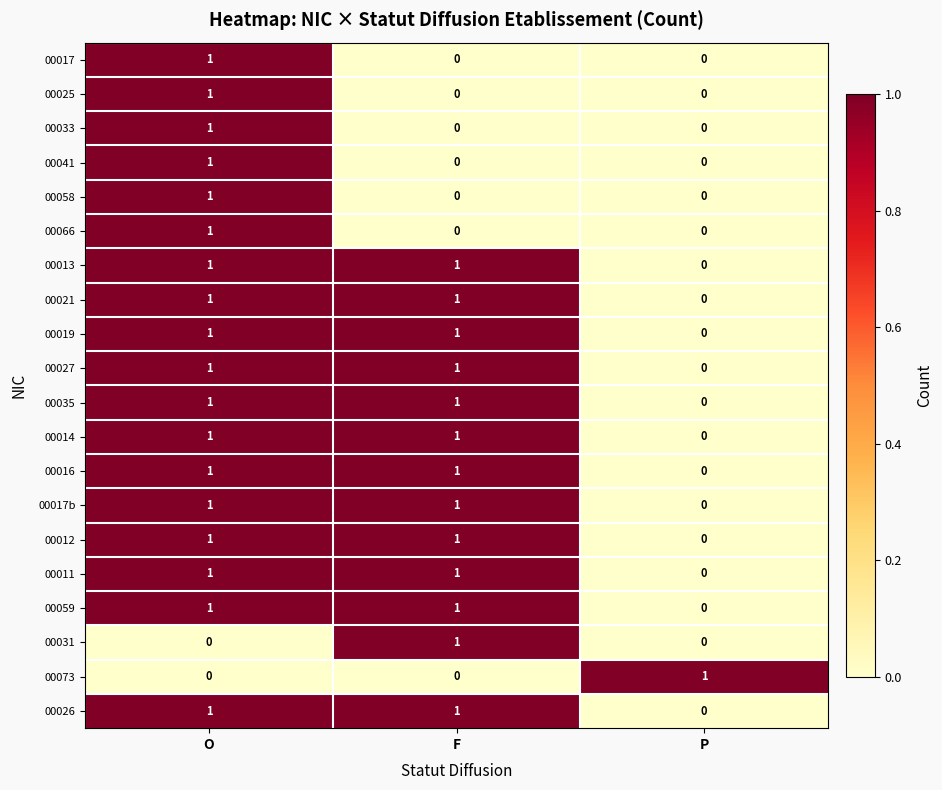

The value of 00014 at F is 1. True or false?

True